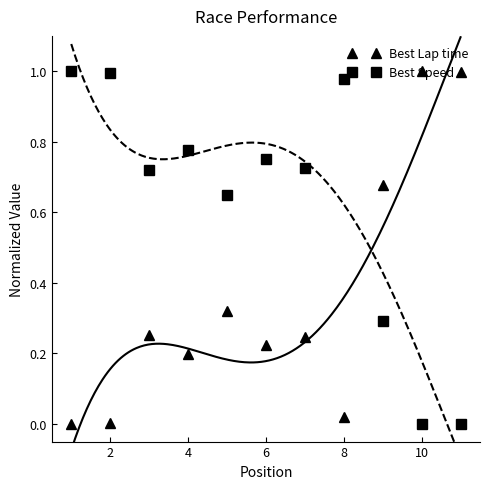

True or false: Best Speed and Best Lap time cross at least once.

True